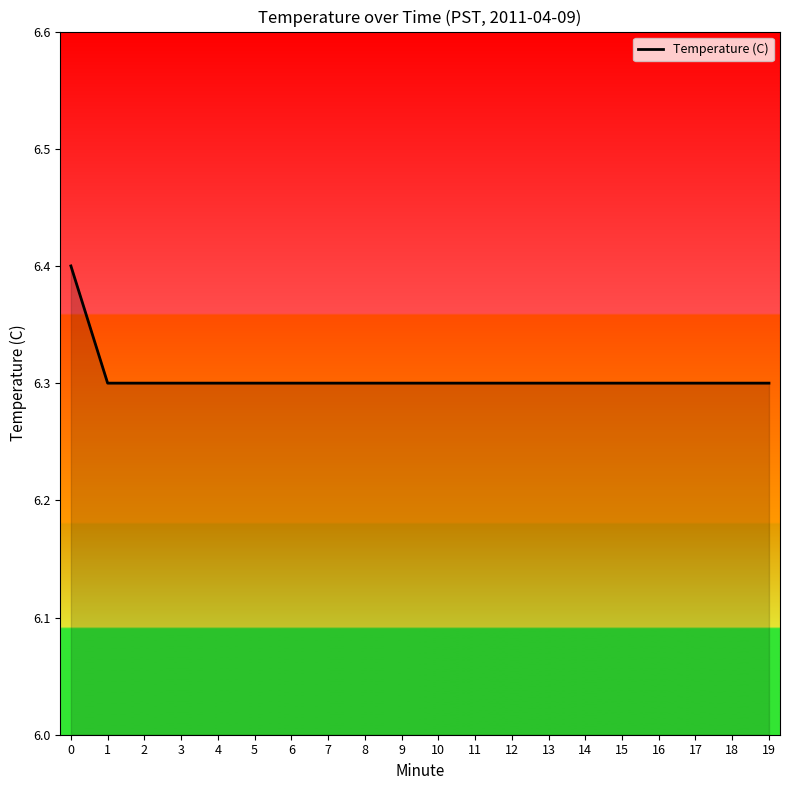

What value does the data have at 15?

6.3